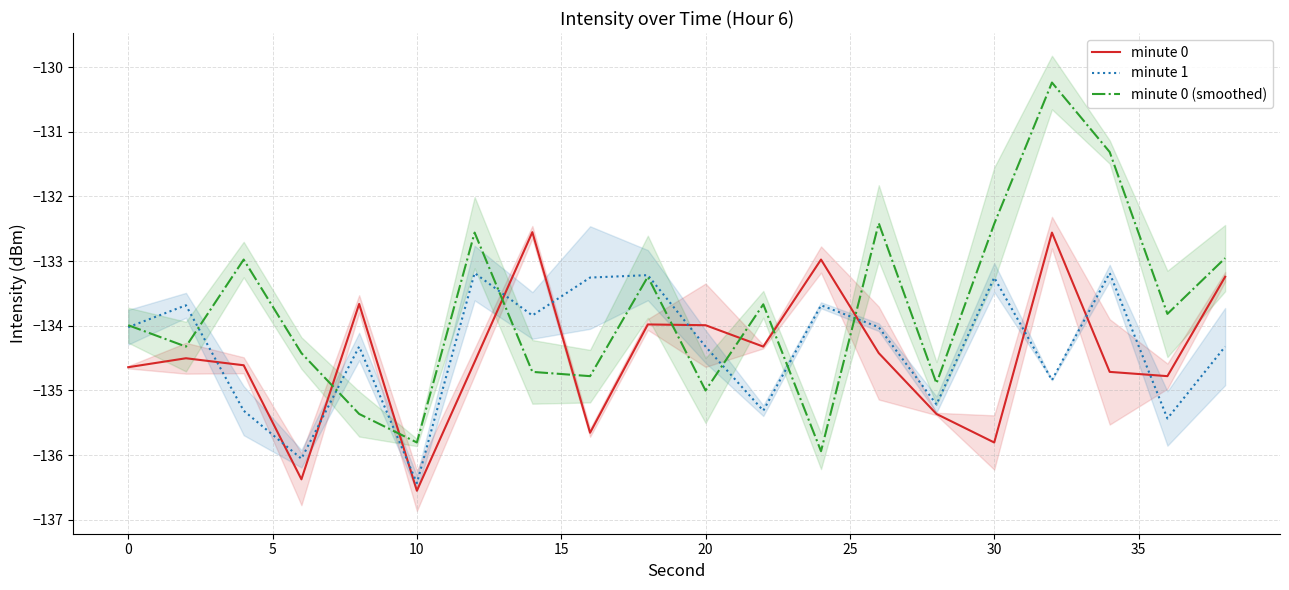

How many times do minute 0 and minute 0 (smoothed) cross each other?

8